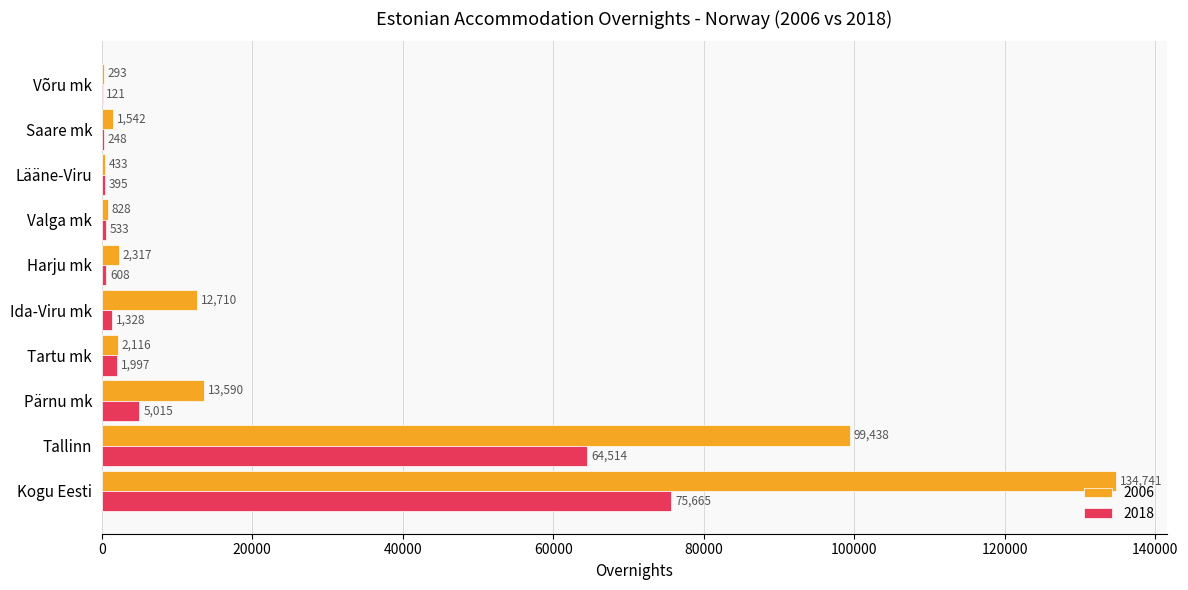

Where is 2018 nearest to the value 37893?

Tallinn